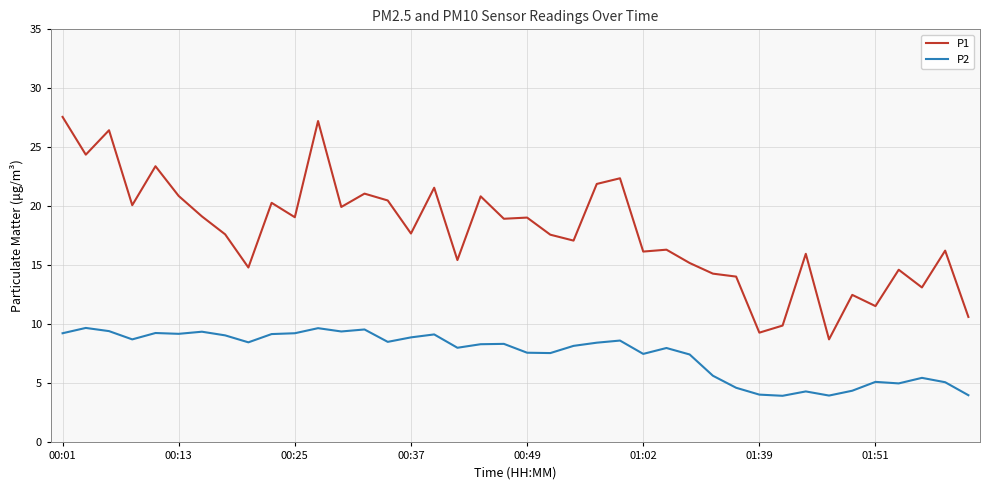

Which series has the widest spread of values?

P1